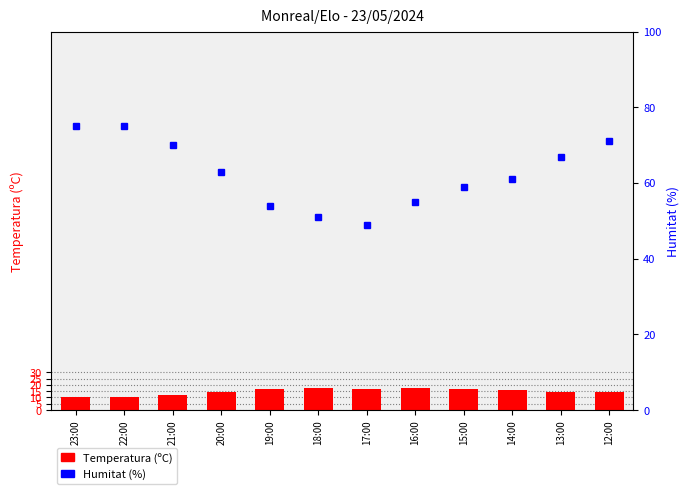

Reading left to right, what are all the values shown in this chart?

Temperatura (C): 10.2	10.6	12.2	14.6	16.4	17.4	17.0	17.6	16.7	15.6	14.2	14.0
Humitat (%): 75.0	75.0	70.0	63.0	54.0	51.0	49.0	55.0	59.0	61.0	67.0	71.0